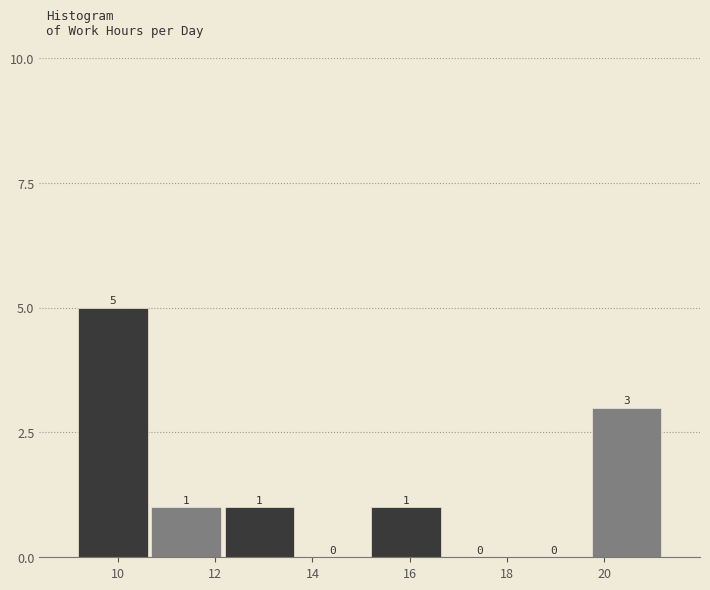

Reading left to right, list every bar in this chart as the range it spans on the x-axis followed by its height. The bar edges are not printed on the chart, so give them approximately, as read against the axis.

9.2 to 10.6: 5
10.6 to 12.2: 1
12.2 to 13.6: 1
13.6 to 15.2: 0
15.2 to 16.6: 1
16.6 to 18.2: 0
18.2 to 19.8: 0
19.8 to 21.2: 3